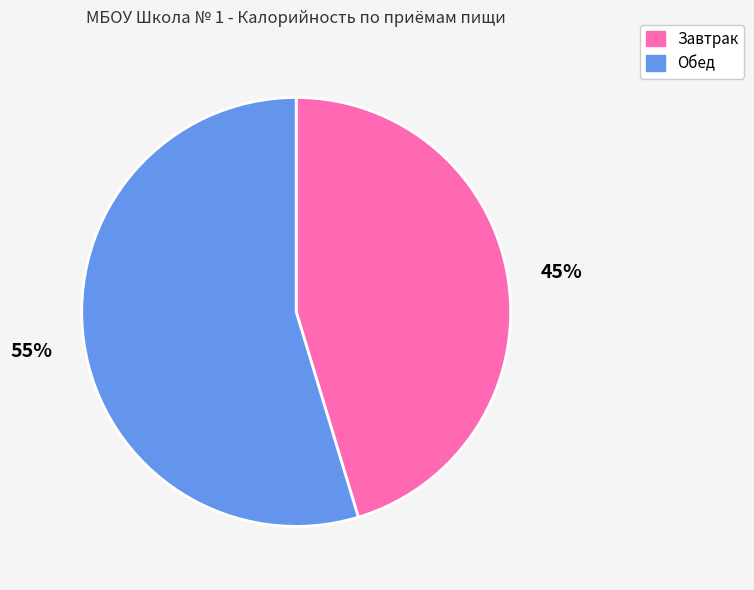

What percentage is the Обед slice, to the nearest percent?

55%